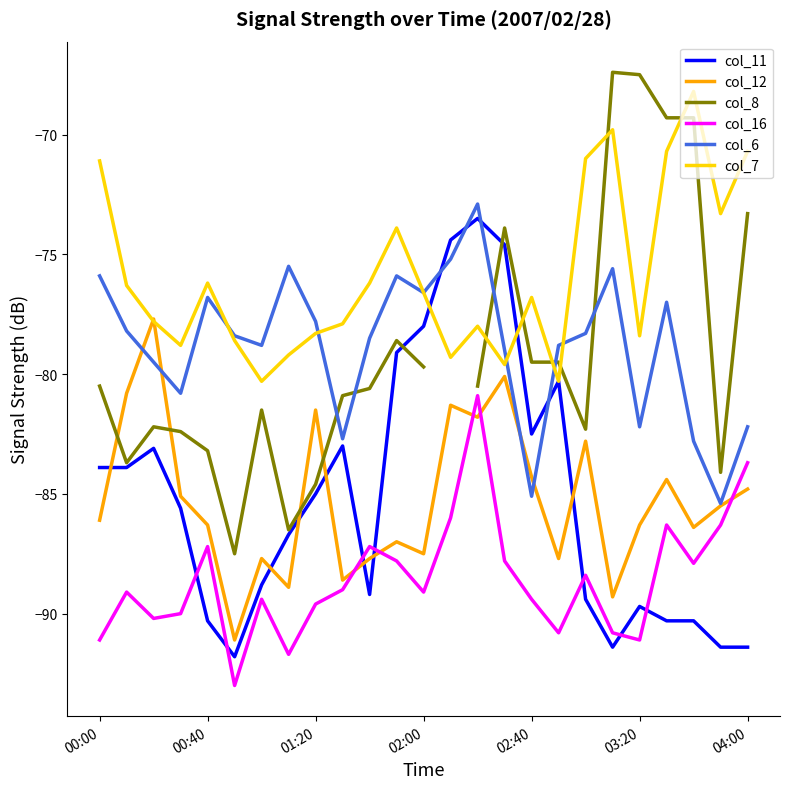

What is the approximate value of col_7 at 00:00?

-71.1